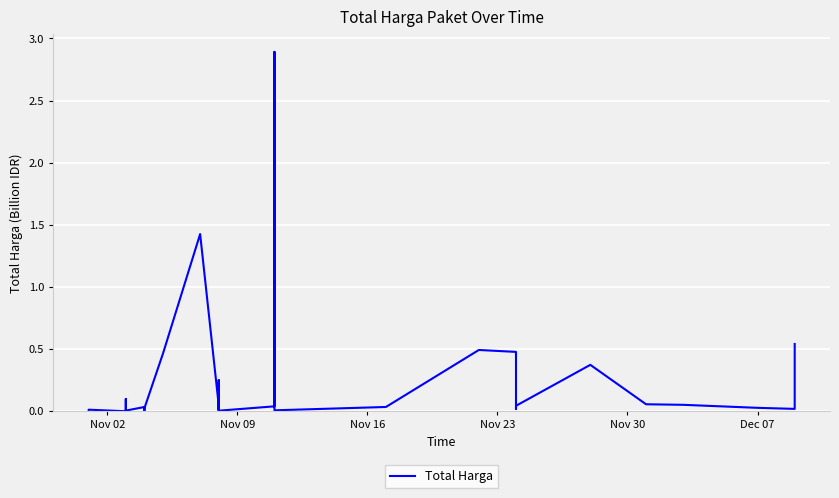

What is the average value?

0.2